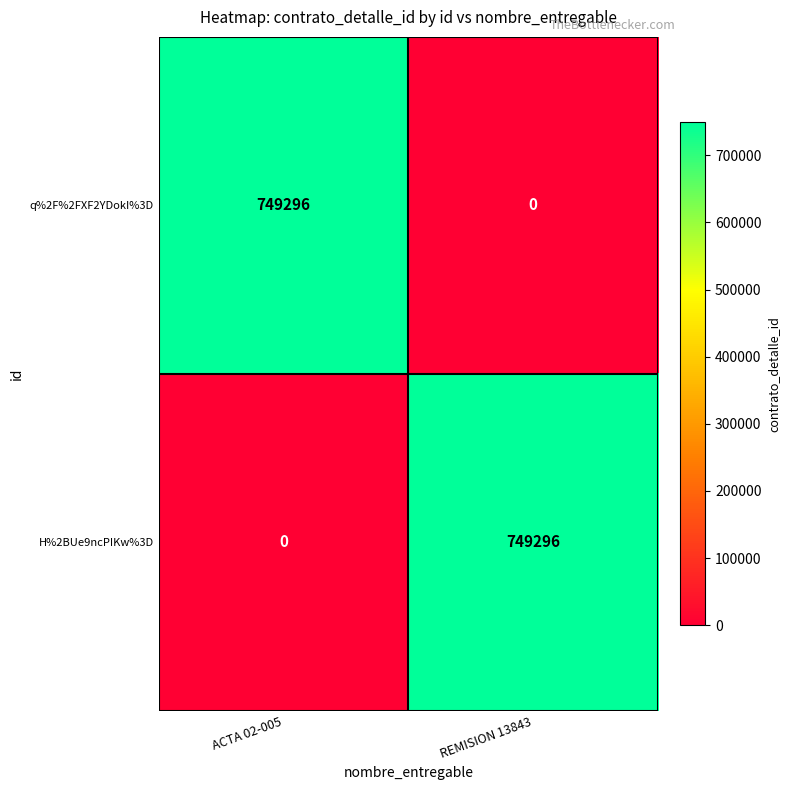

What is the difference between the maximum and minimum values in the q%2F%2FXF2YDokI%3D series?

749296